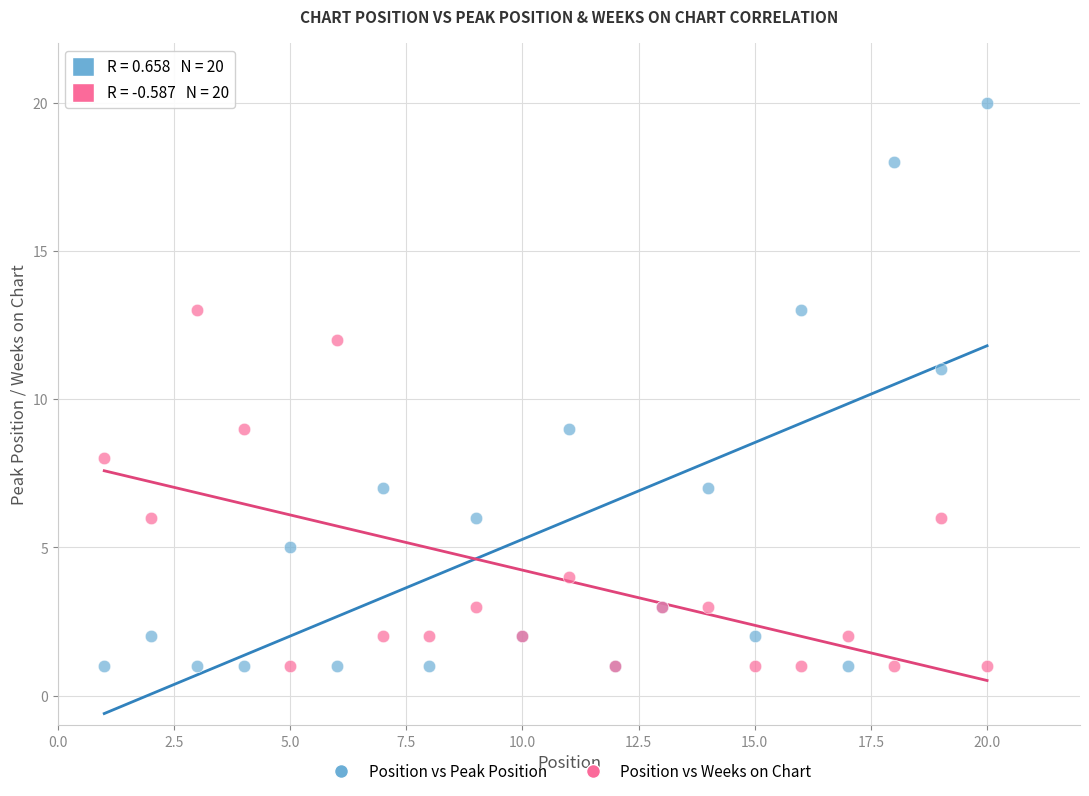

Which series has the widest spread of Y values?

Position vs Peak Position